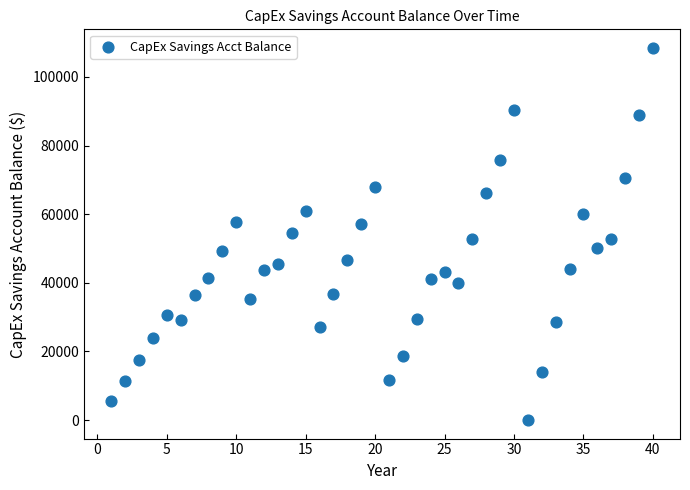

What is the range of Y values (max minus min)?

108376.3